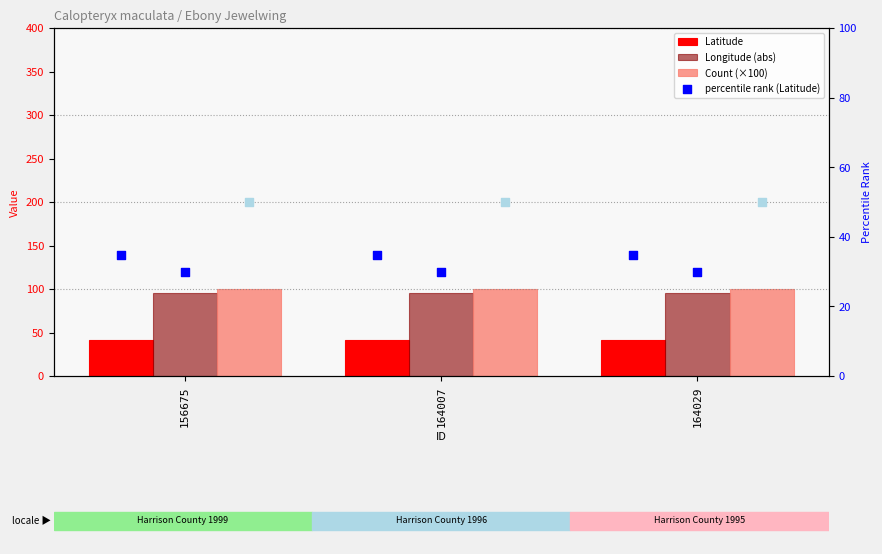

Which series reaches the maximum Y coordinate?

Count (×100)